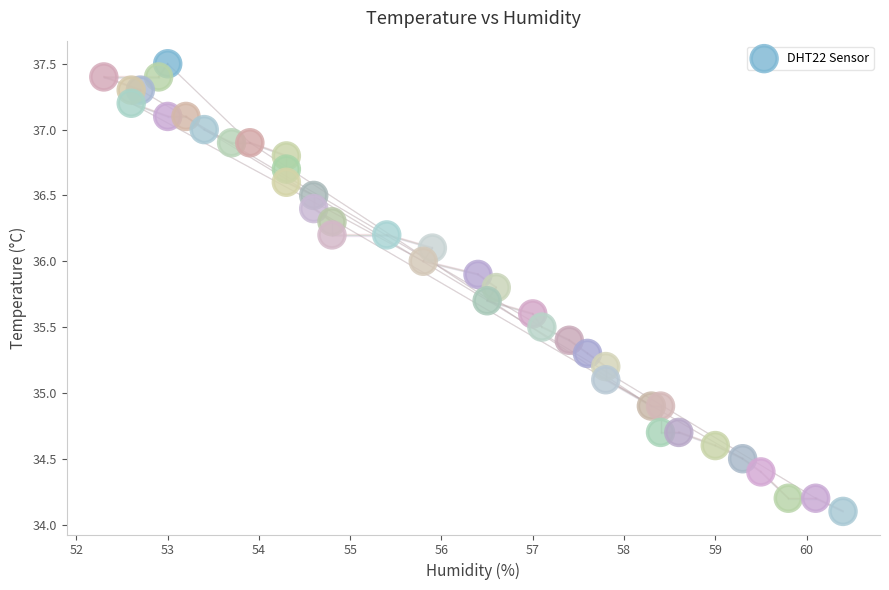

What is the range of X values (max minus min)?

8.1